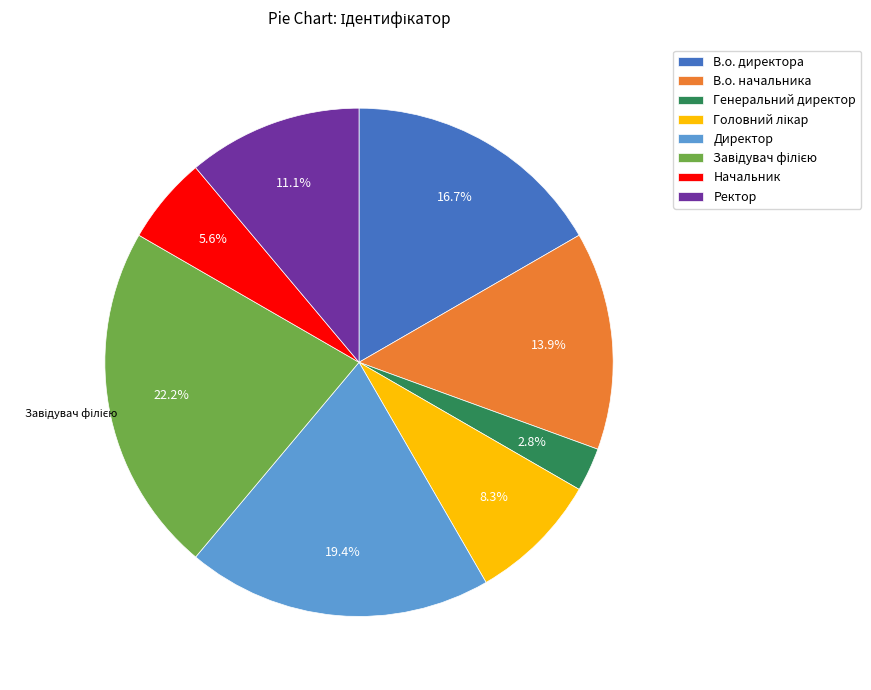

Which category has the smallest portion of the pie?

Генеральний директор